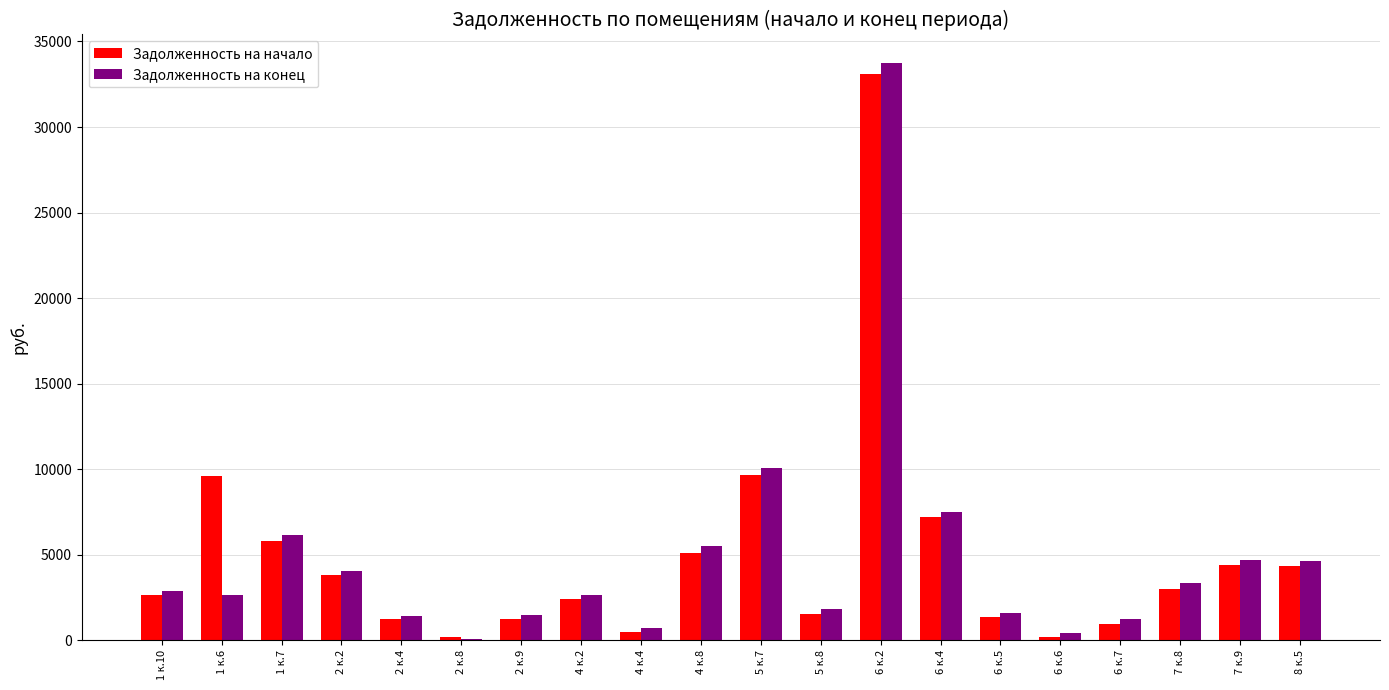

How many categories are shown in the chart?

20